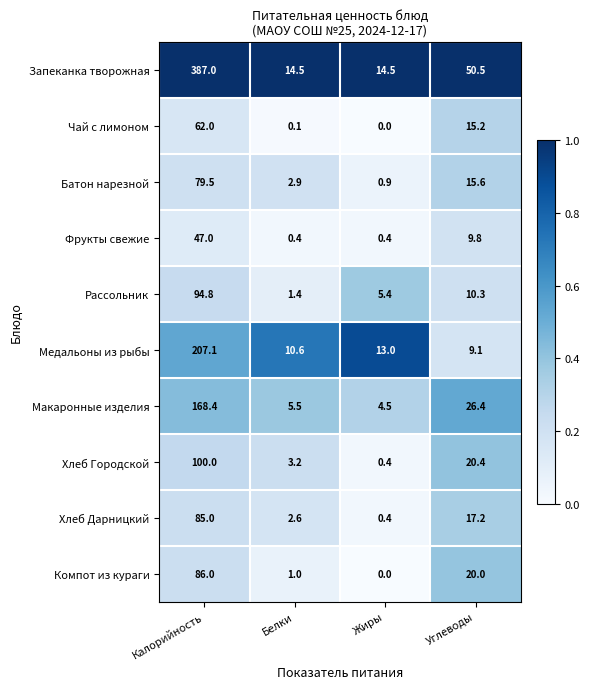

What is the spread (max minus min) of values at Жиры?

14.5